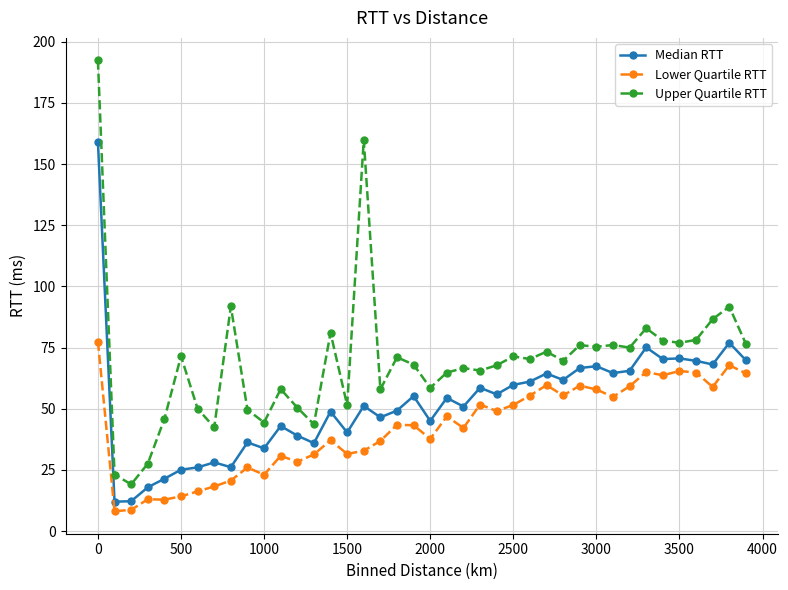

In Median RTT, how many points are higher than both neighbors (excluding endpoints)?

13